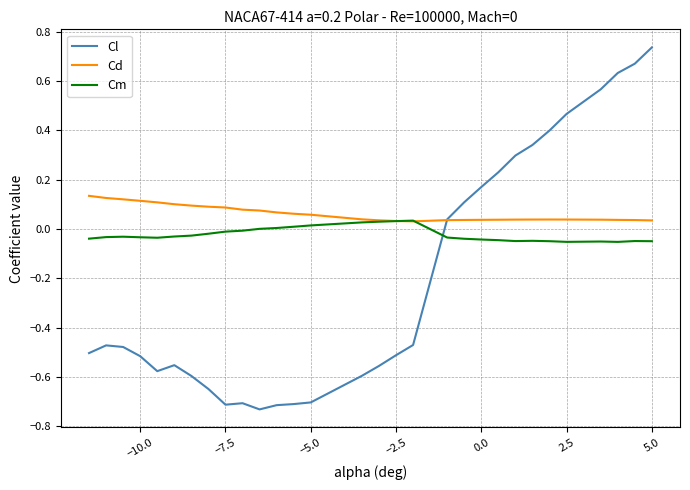

Which series has the largest total across all categories?

Cd